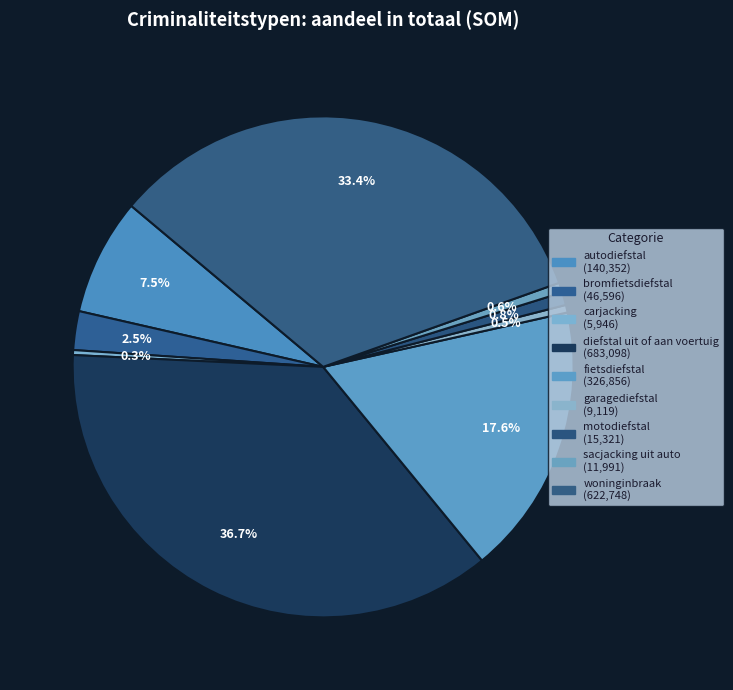

What is the ratio of the value at fietsdiefstal to the value at motodiefstal?

21.3